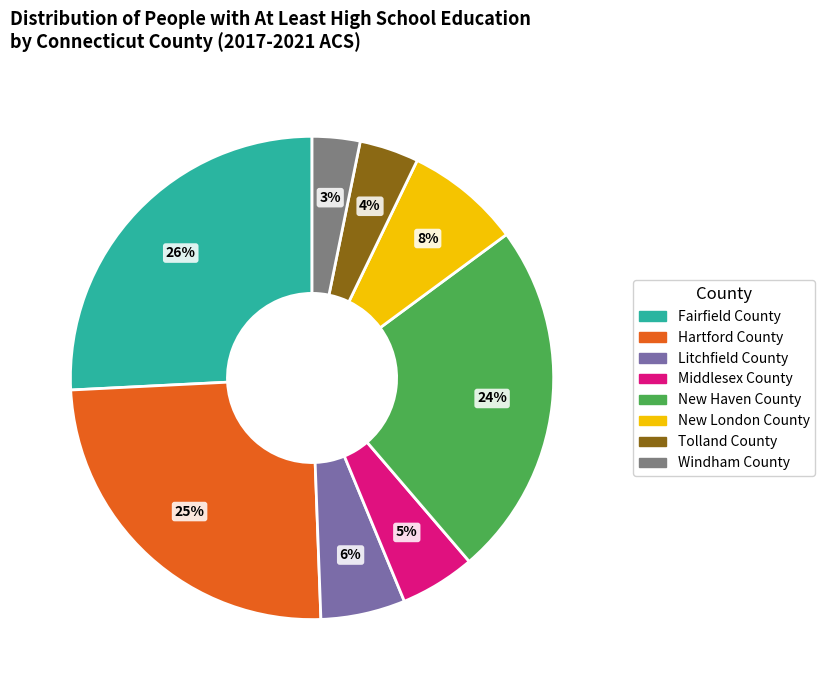

How many segments does this pie chart have?

8